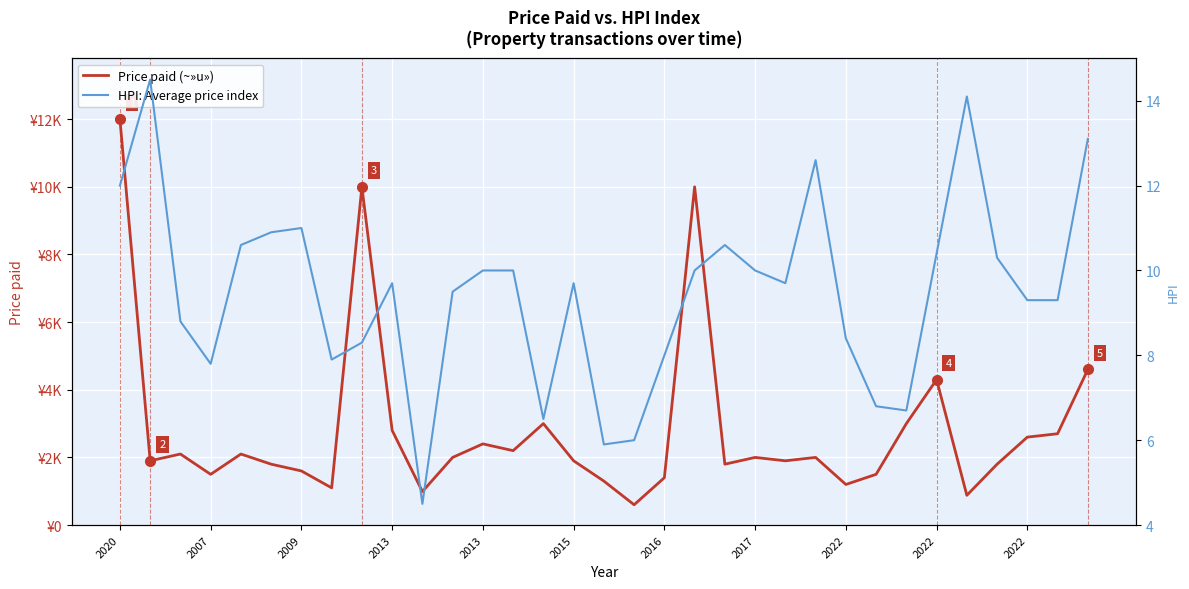

What is the value of the Price paid (~»u») point at the 22nd from the left?

2000.0